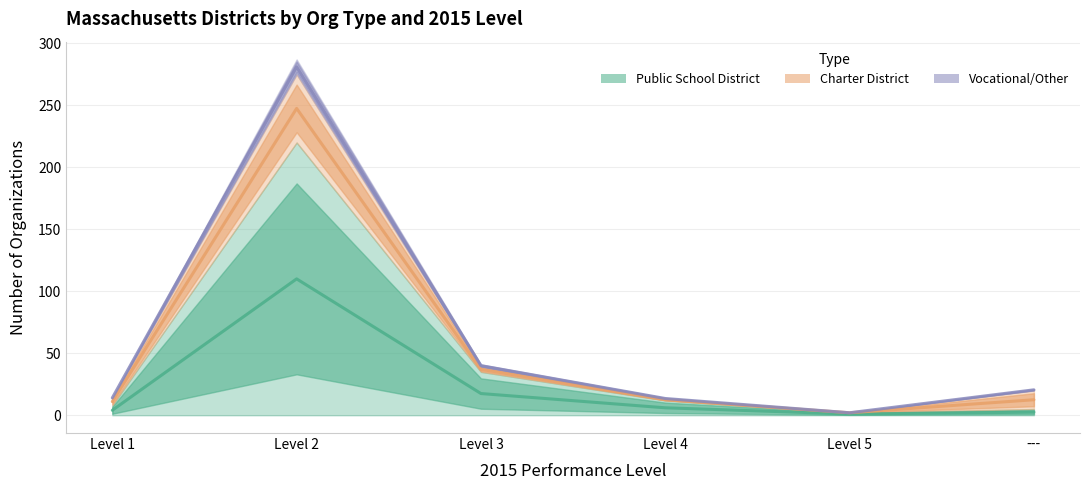

True or false: Public School District has a value of 0.3 at Level 5.

False